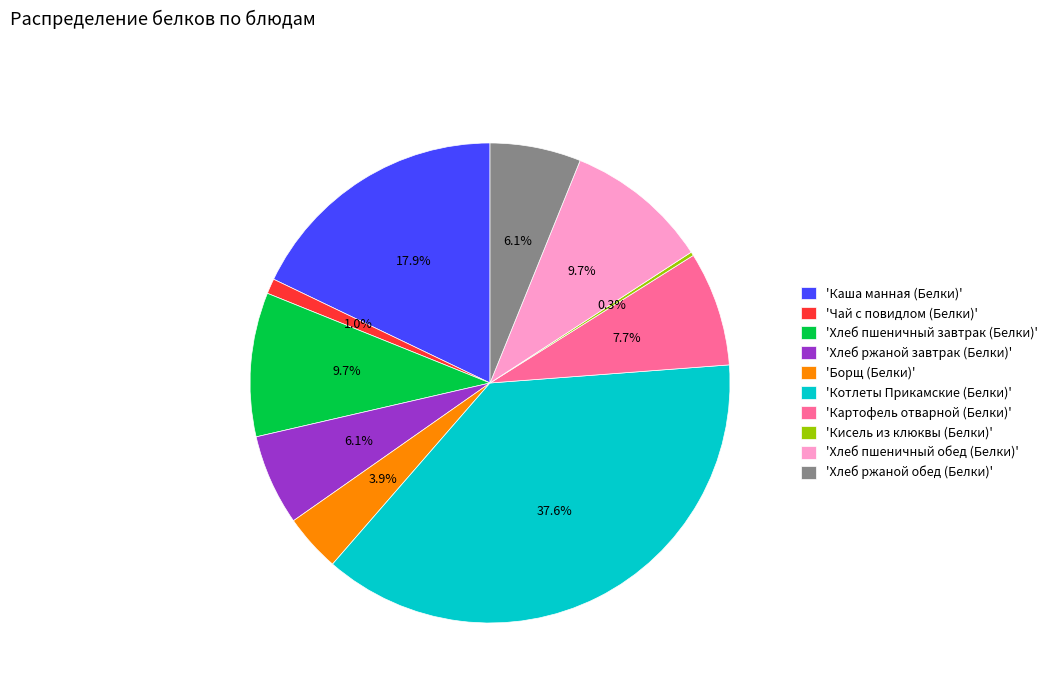

To the nearest percent, what is the average slice percentage?

10%